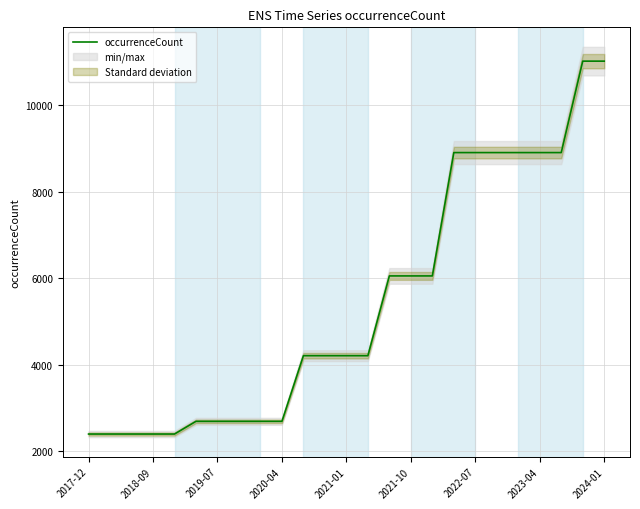

What is the label of the 25th point from the right?

2017-12